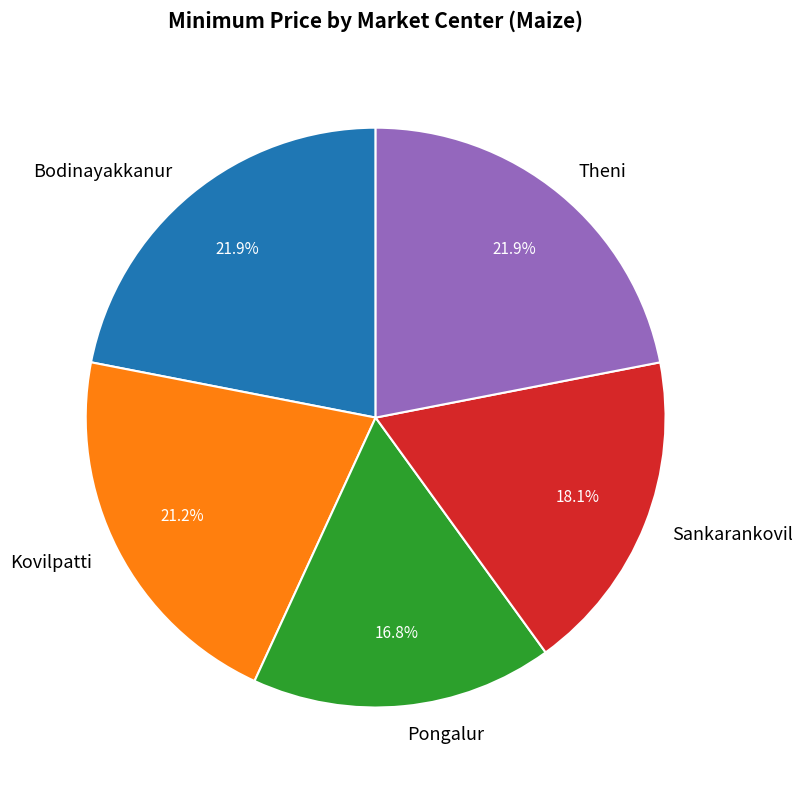

Is it true that Sankarankovil is 13% of the pie?

False